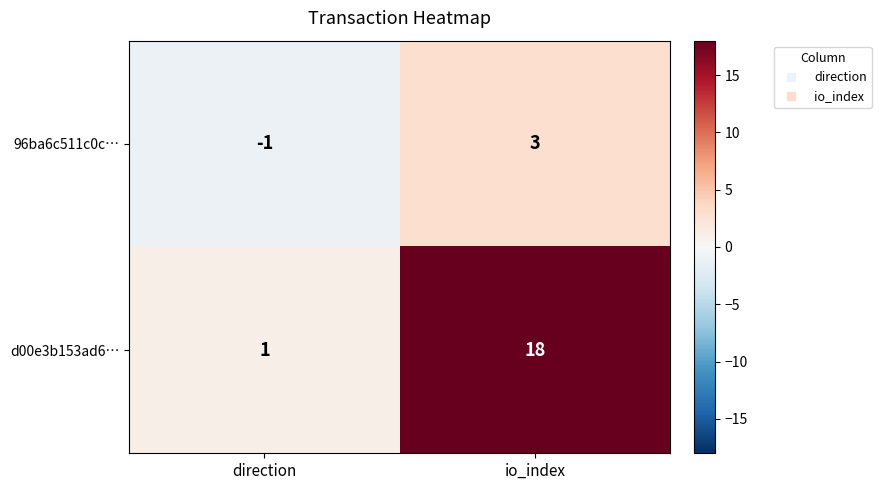

Which label corresponds to the smallest value in the chart?

direction